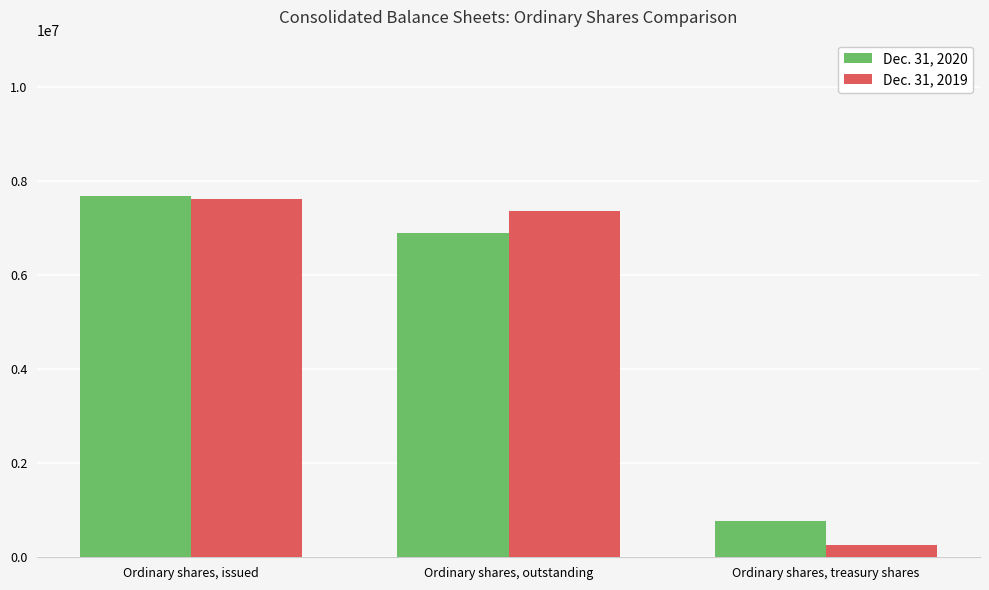

What position from the left is Ordinary shares, treasury shares?

3